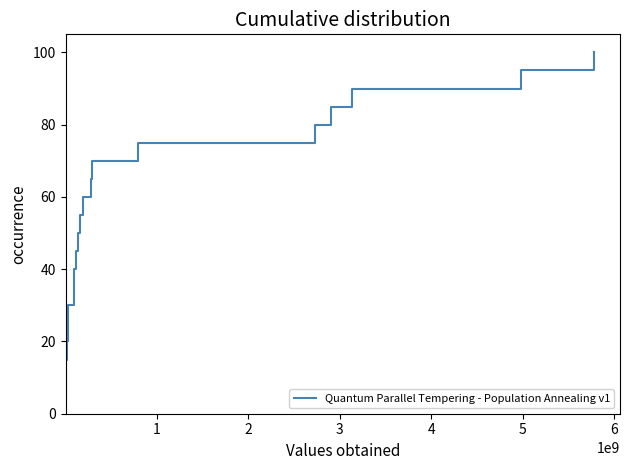

Does the chart display data point markers on the line(s)?

No